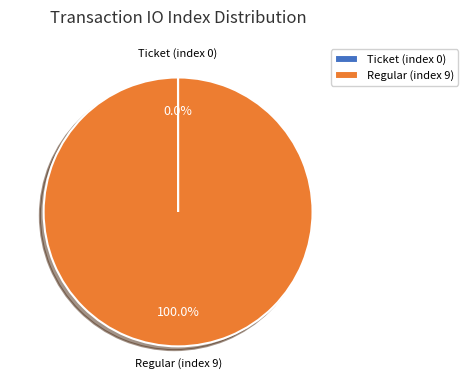

Does Regular (index 9) represent more than half of the total?

Yes